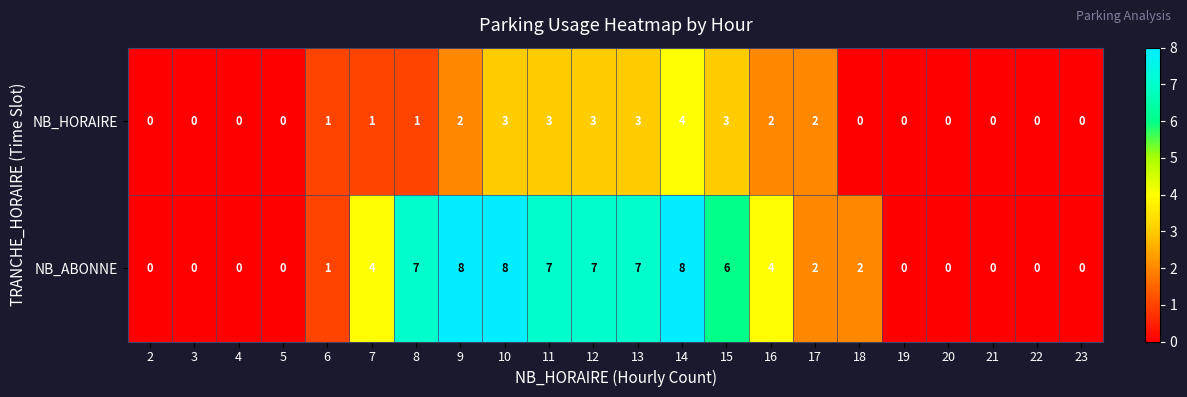

What is the sum of the NB_ABONNE values at 8 and 7?

11